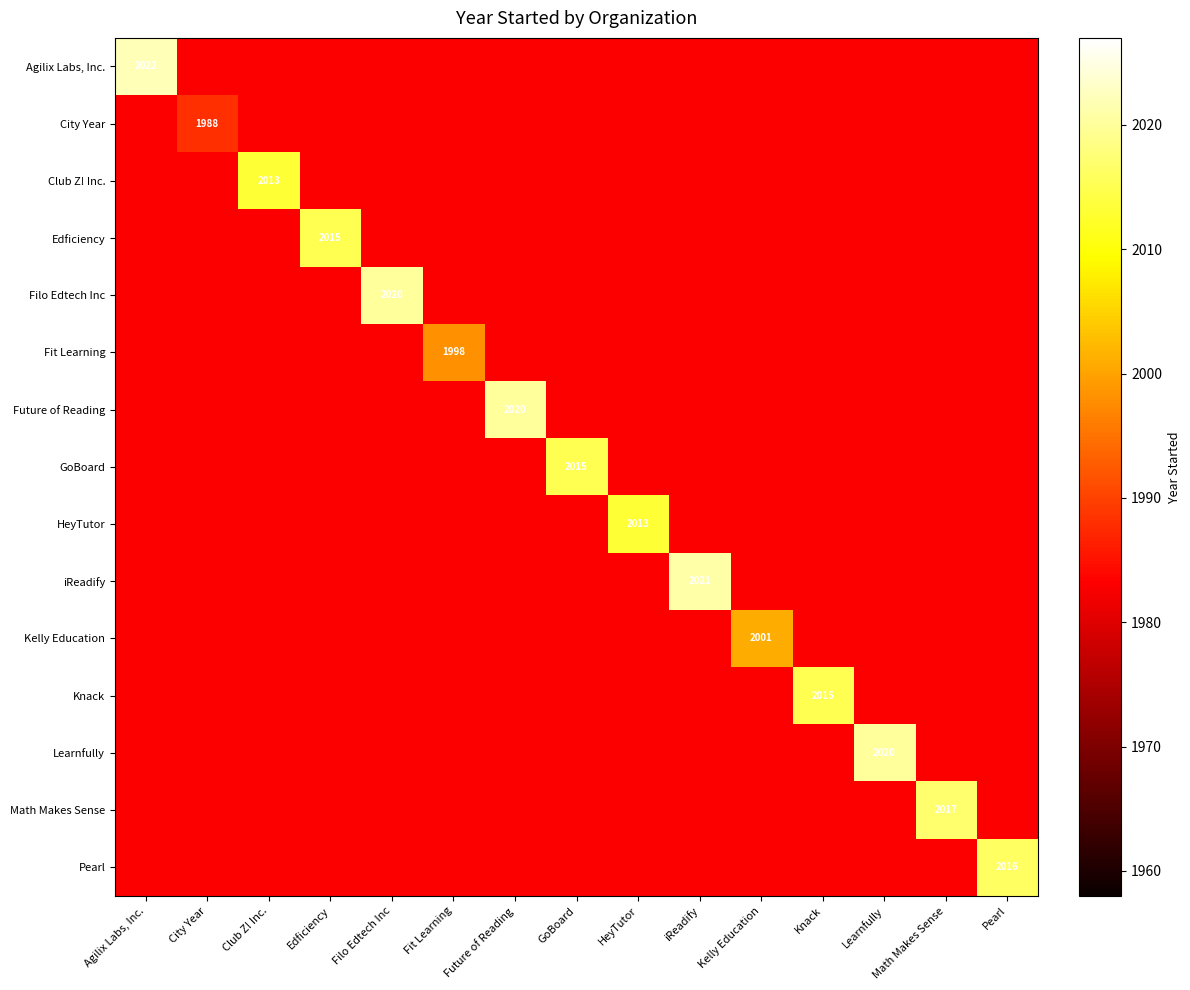

What is the difference between the highest and lowest values at Learnfully?

37